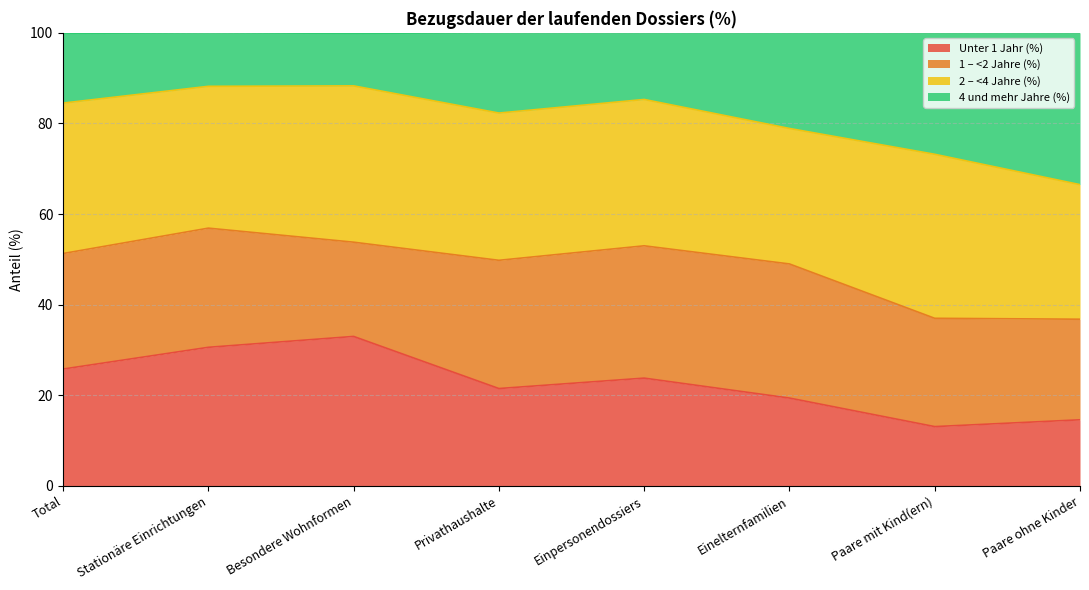

What is the total value across all series at Privathaushalte?

100.0